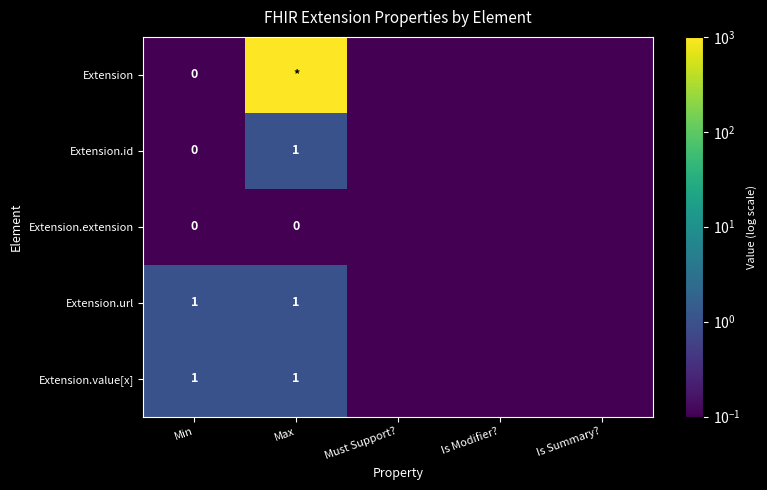

At which category does the chart reach its minimum across all series?

Min